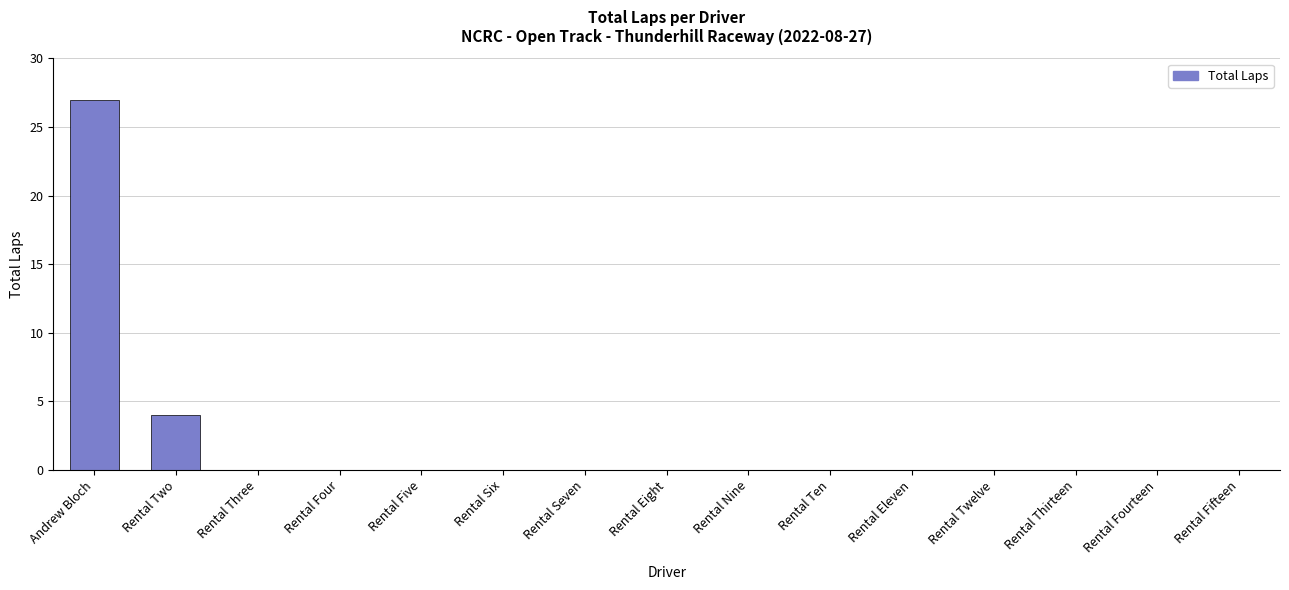

What is the maximum value shown in the chart?

27